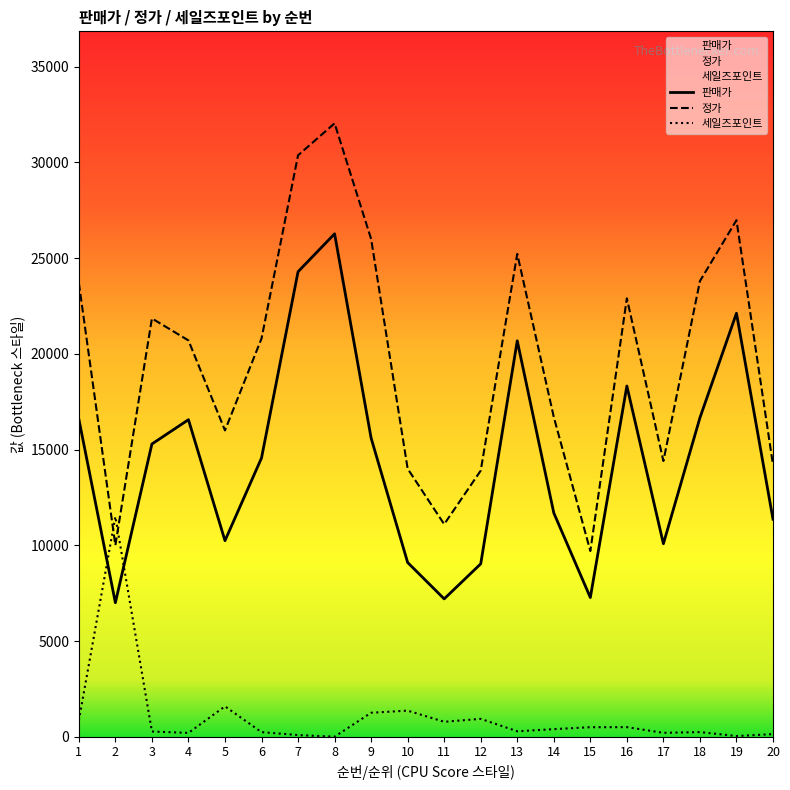

Is it true that 정가 equals 13882 at 18?

False